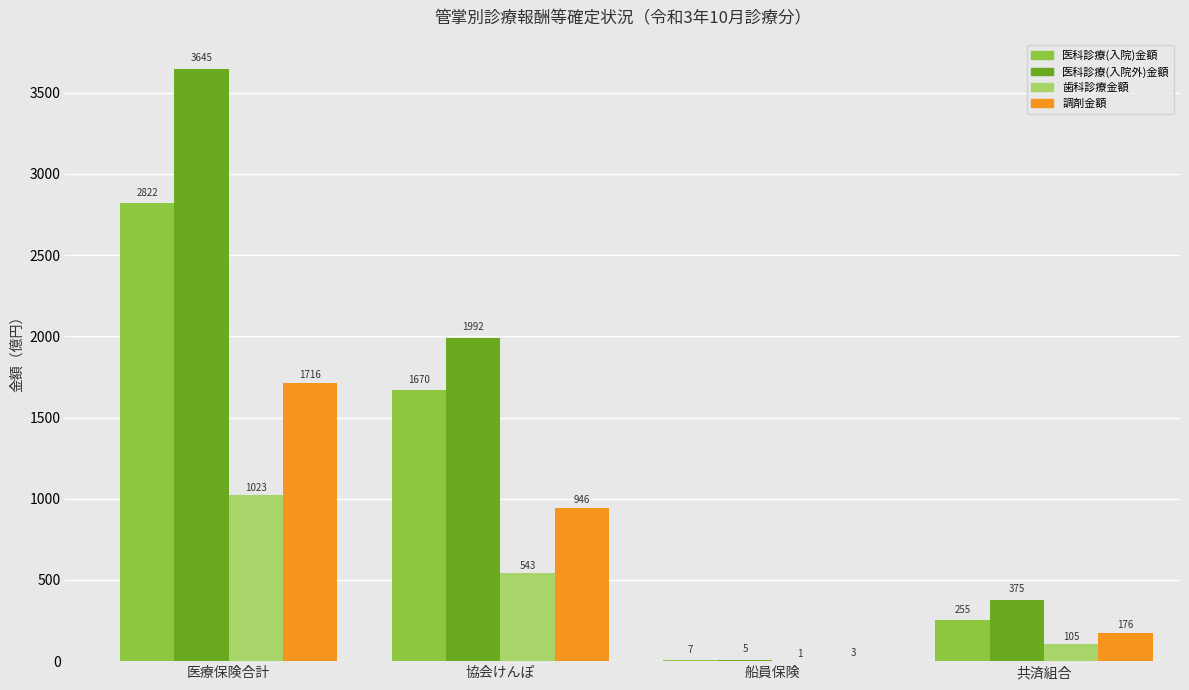

How many series are shown in this chart?

4